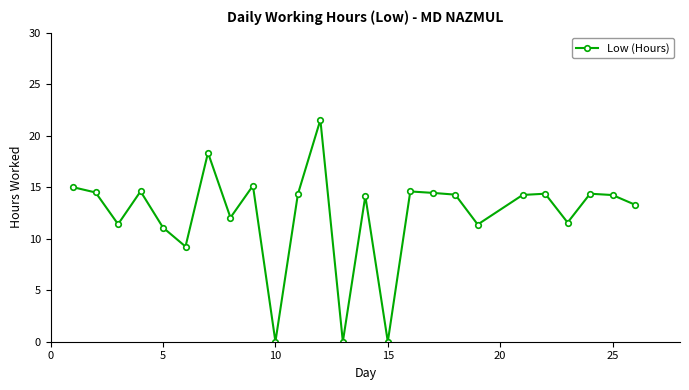

True or false: there are more than 0 points higher than both neighbors.

True